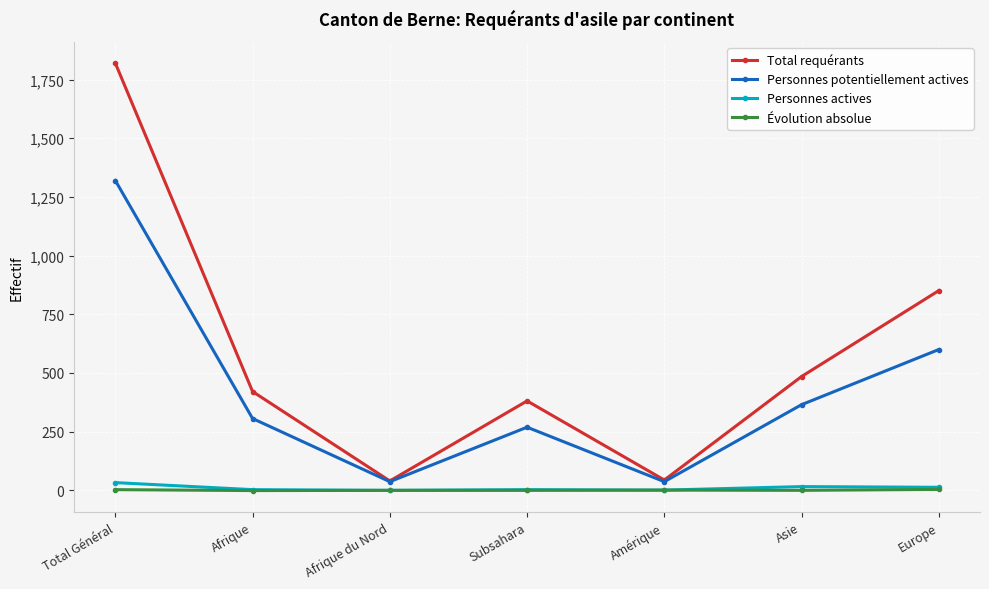

At which category does Total requérants reach its first local valley?

Afrique du Nord